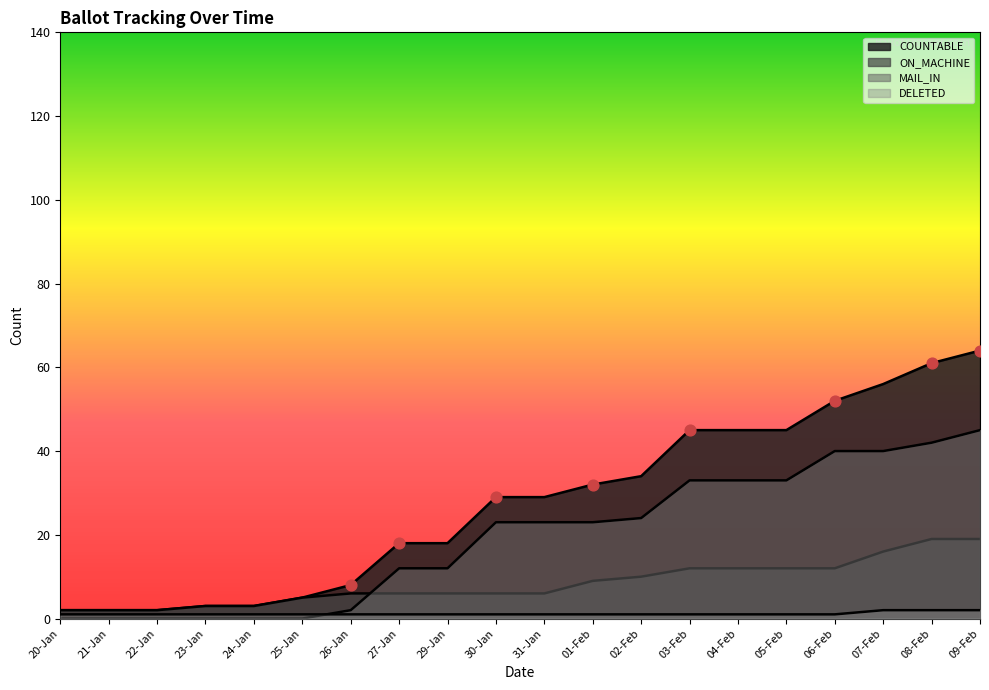

Which series contains the lowest Y value?

MAIL_IN